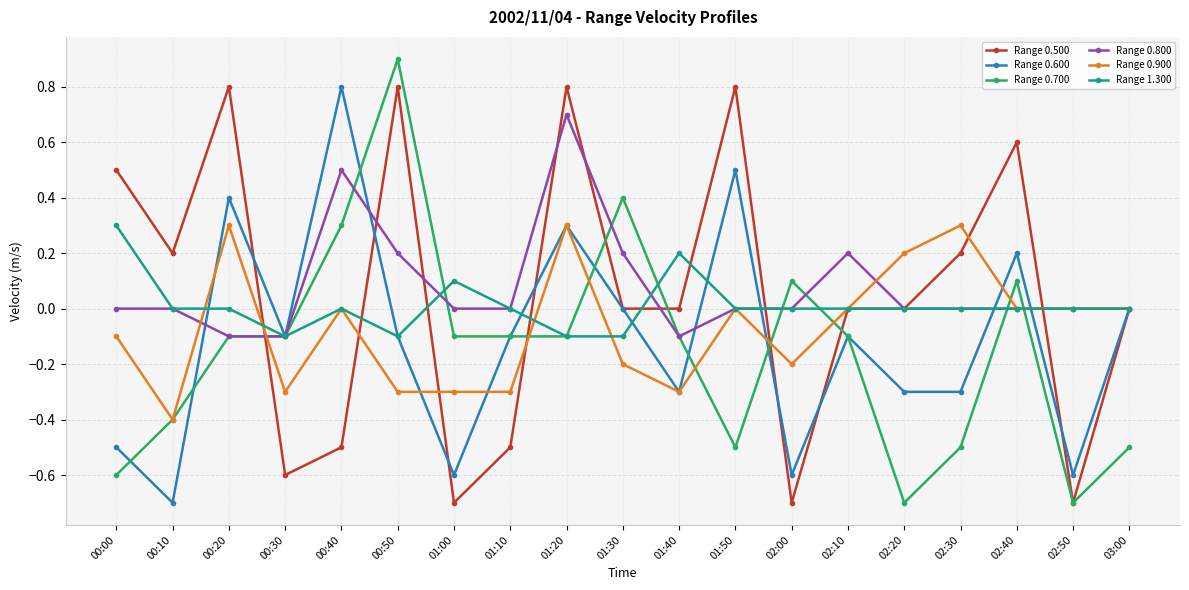

The value of Range 0.700 at 01:40 is -0.1. True or false?

True